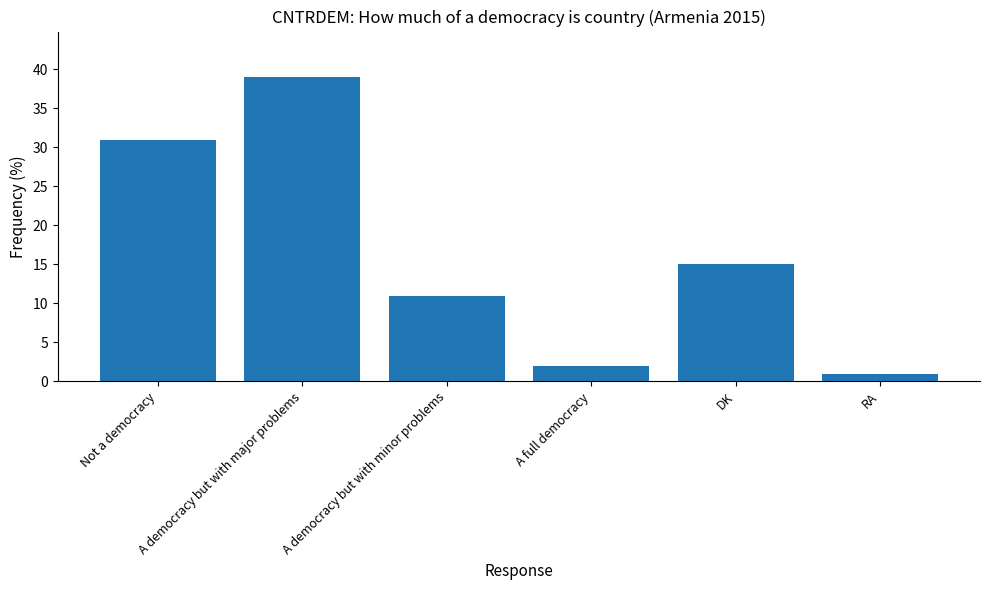

List the labels in order of value, largest first.

A democracy but with major problems, Not a democracy, DK, A democracy but with minor problems, A full democracy, RA